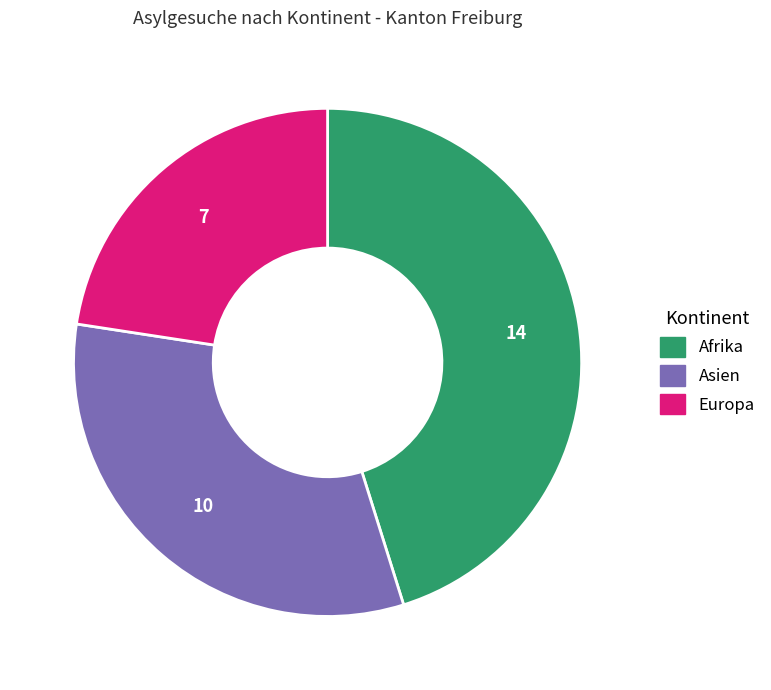

Count the number of slices in the pie.

3